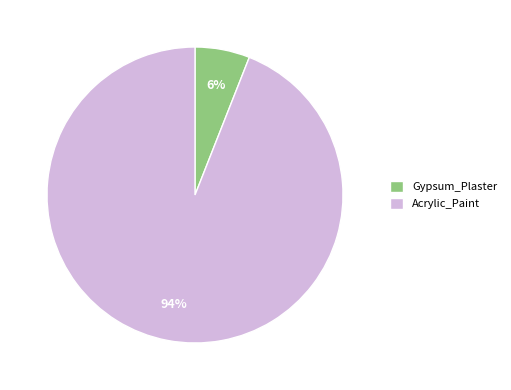

How many slices are in this pie chart?

2